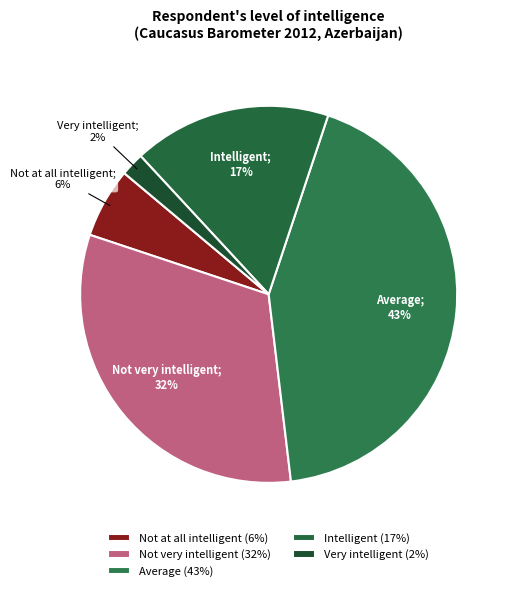

What percentage do Very intelligent and Intelligent together represent?

19.0%